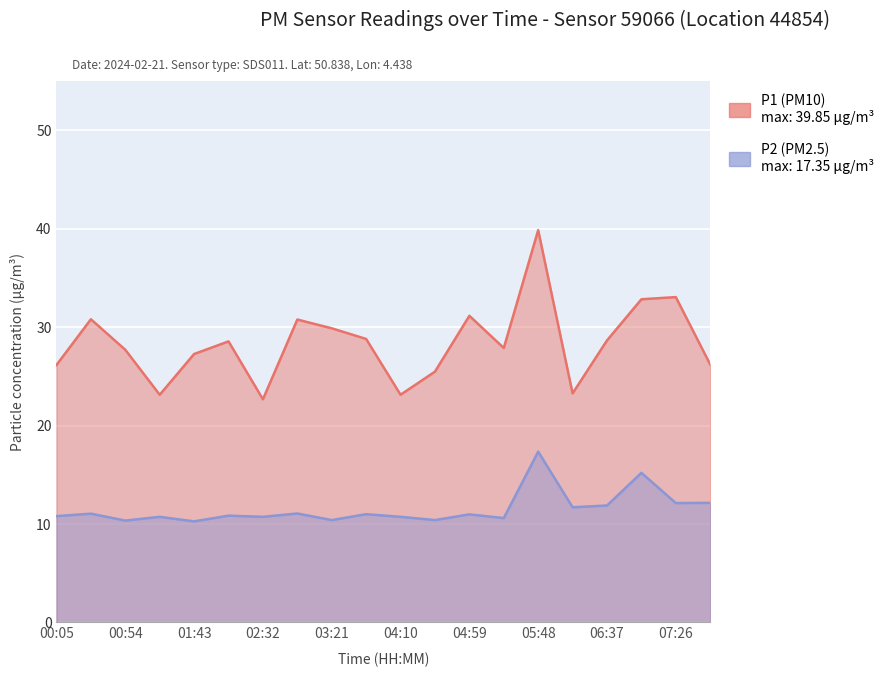

Rank the series by their average value, from lowest to highest.

P2 (PM2.5), P1 (PM10)